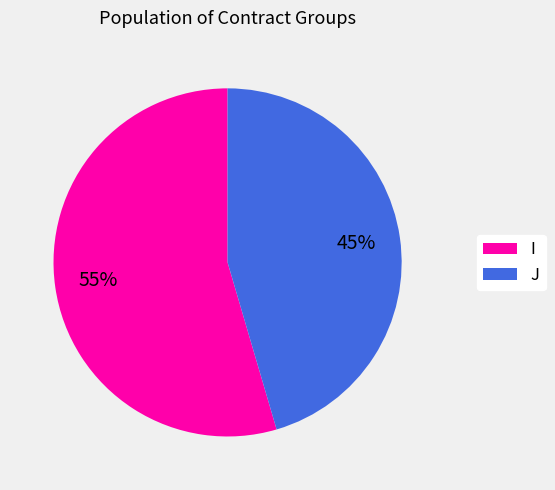

Is it true that J is 45% of the pie?

True